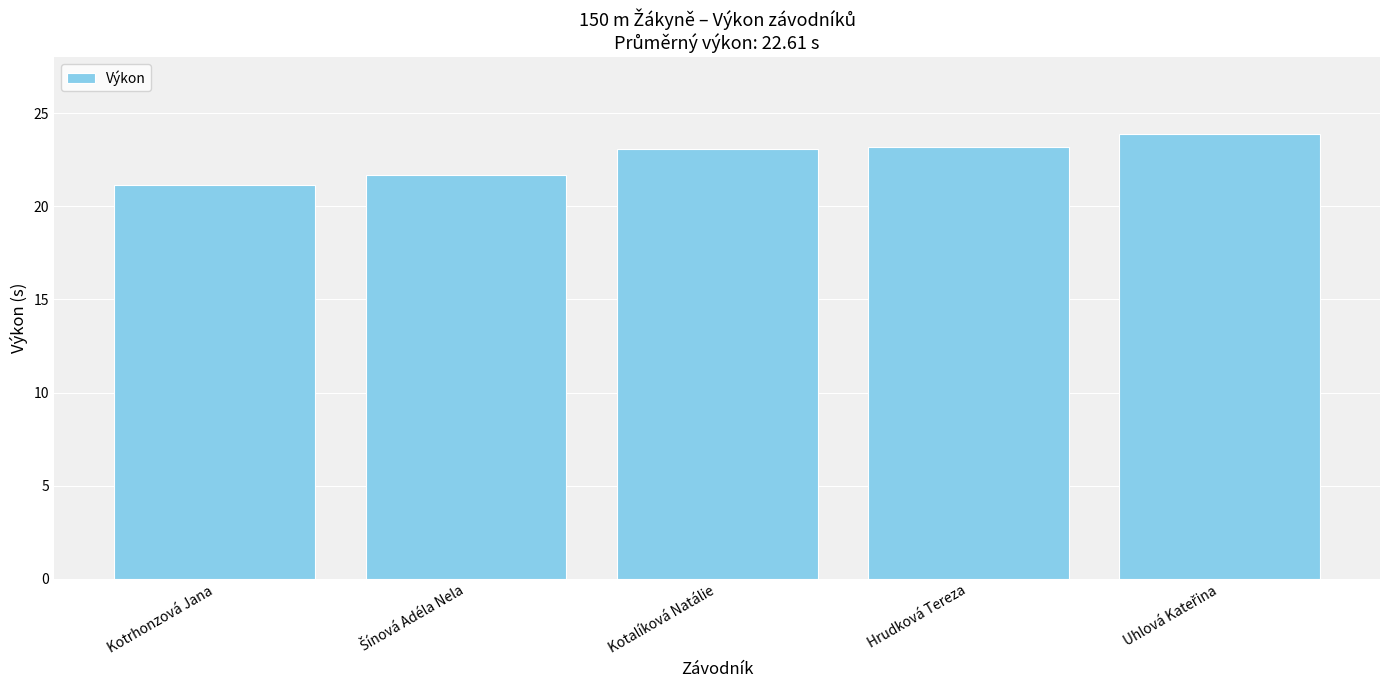

What is the average value?

22.6